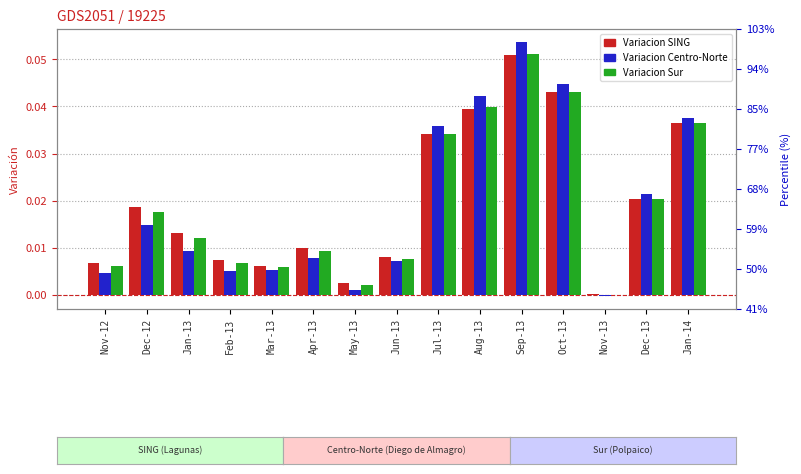

At which label does Variacion Centro-Norte first exceed 0?

Nov-12